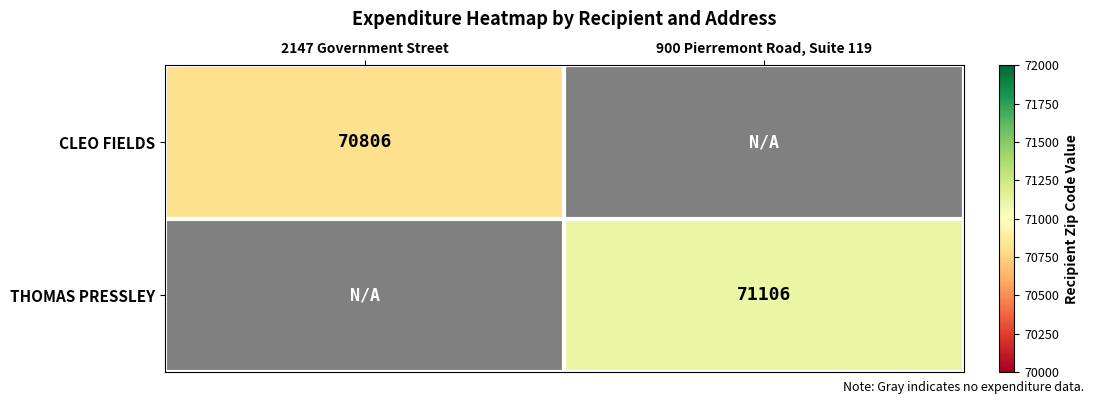

The value of THOMAS PRESSLEY at 900 Pierremont Road, Suite 119 is 71106. True or false?

True